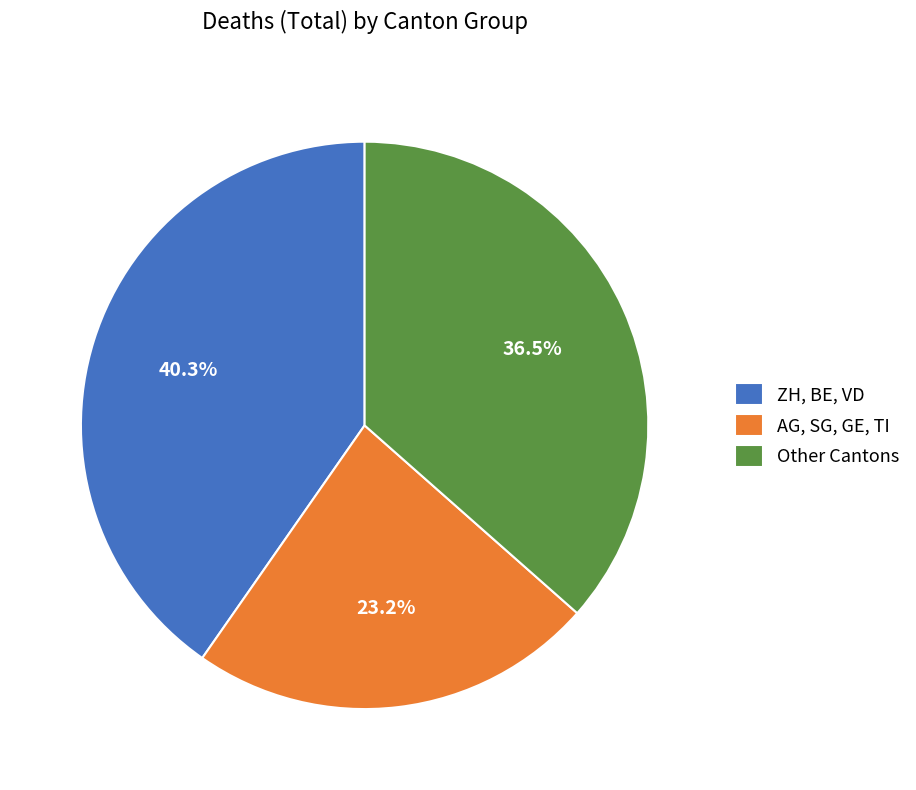

To the nearest percent, what is the average slice percentage?

33%